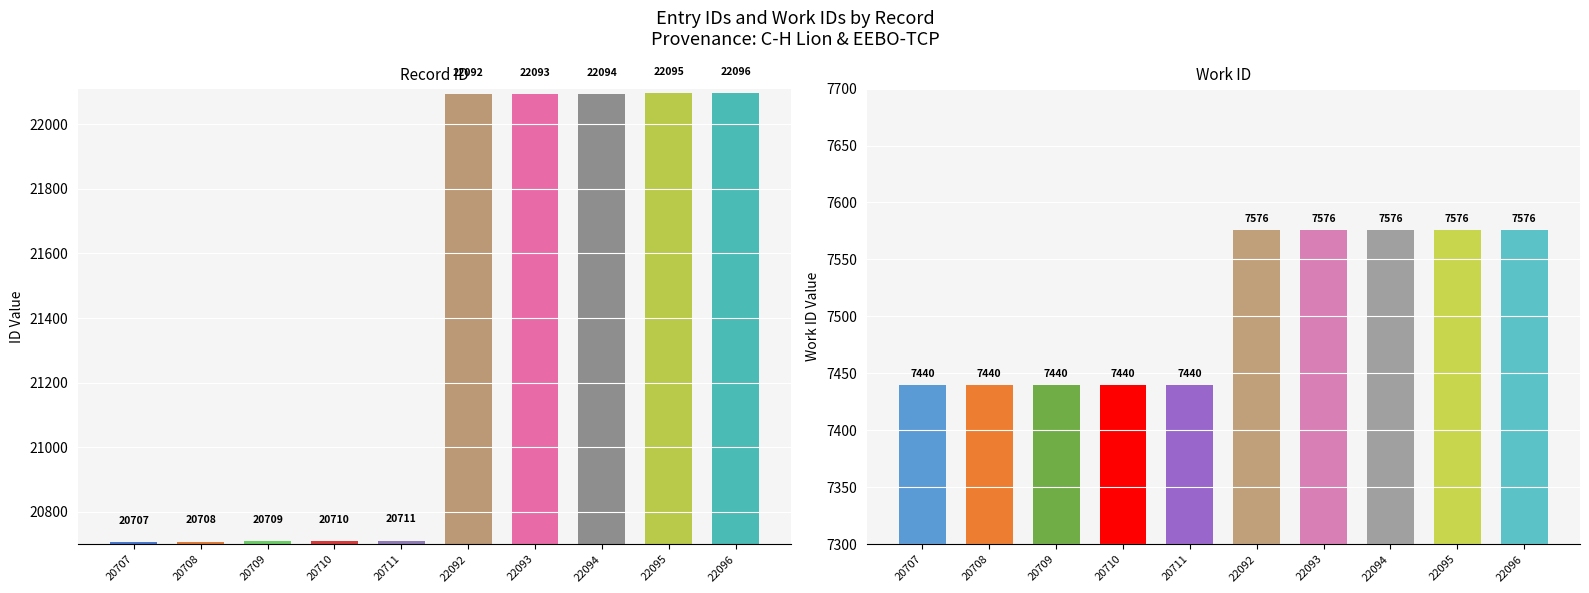

Rank the series by their maximum value, from lowest to highest.

work_id, id